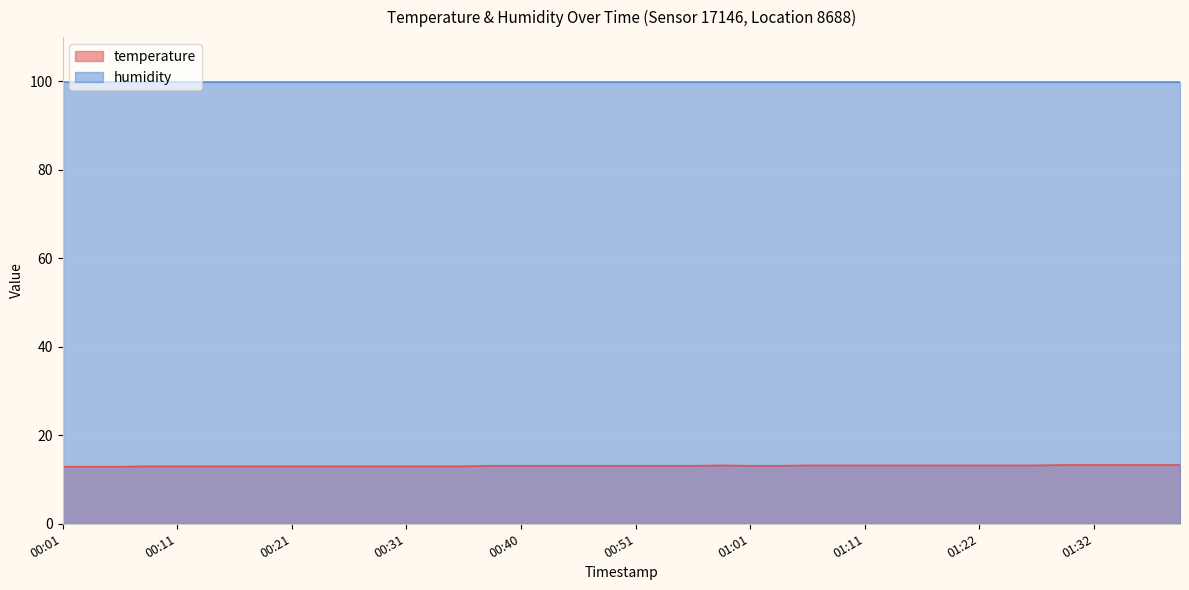

Where is the data nearest to the value 13?

00:08